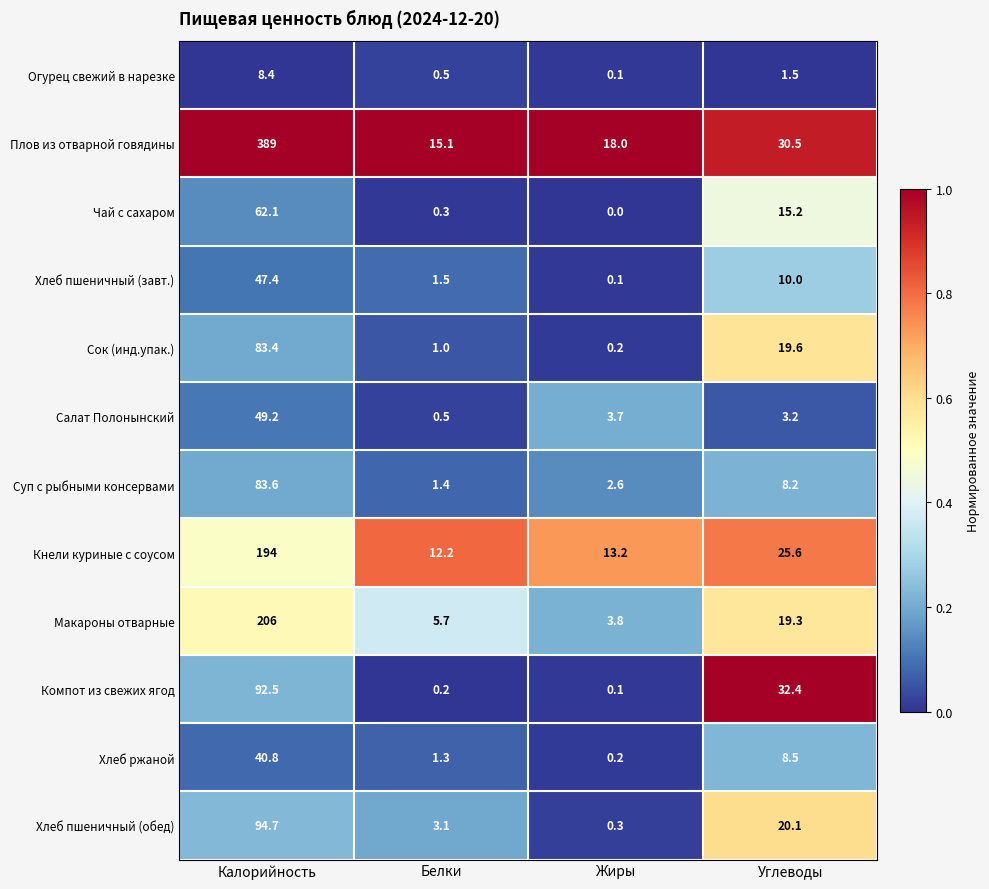

Where does the Сок (инд.упак.) series first go above 19?

Калорийность